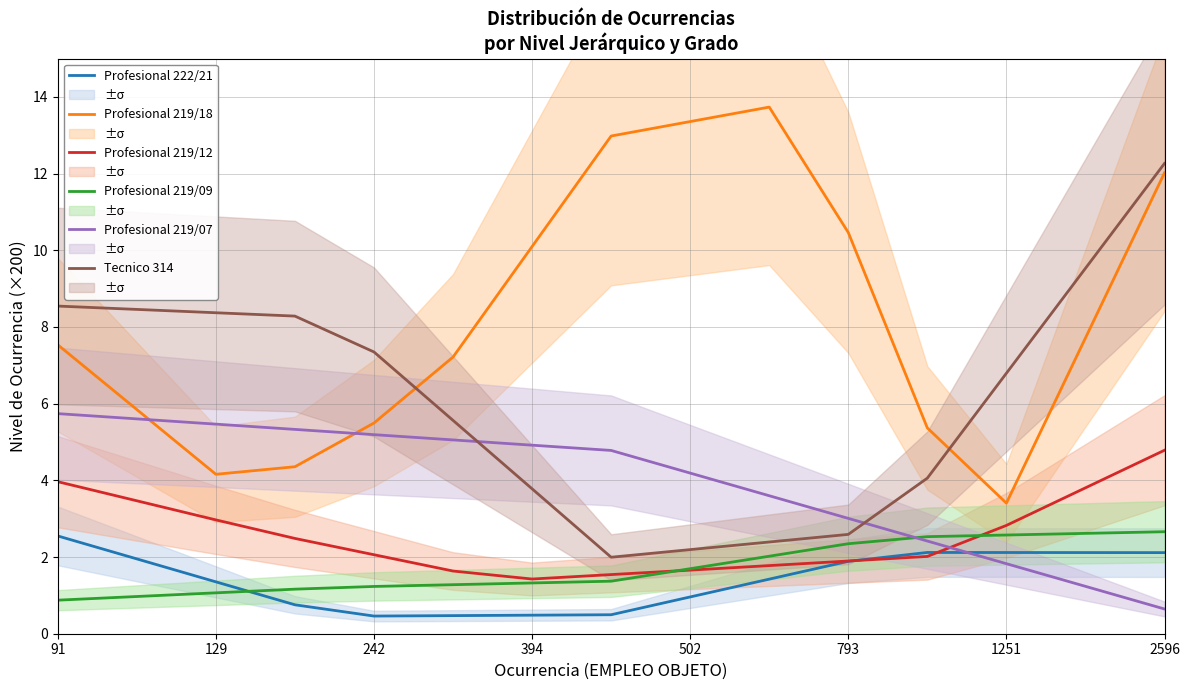

Which series has the largest range (max minus min)?

Profesional 219/18